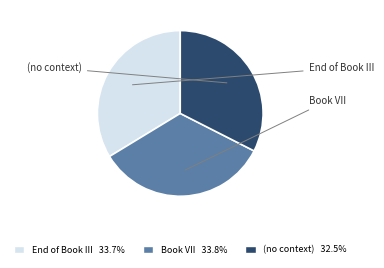

To the nearest percent, what portion does Book VII represent?

34%